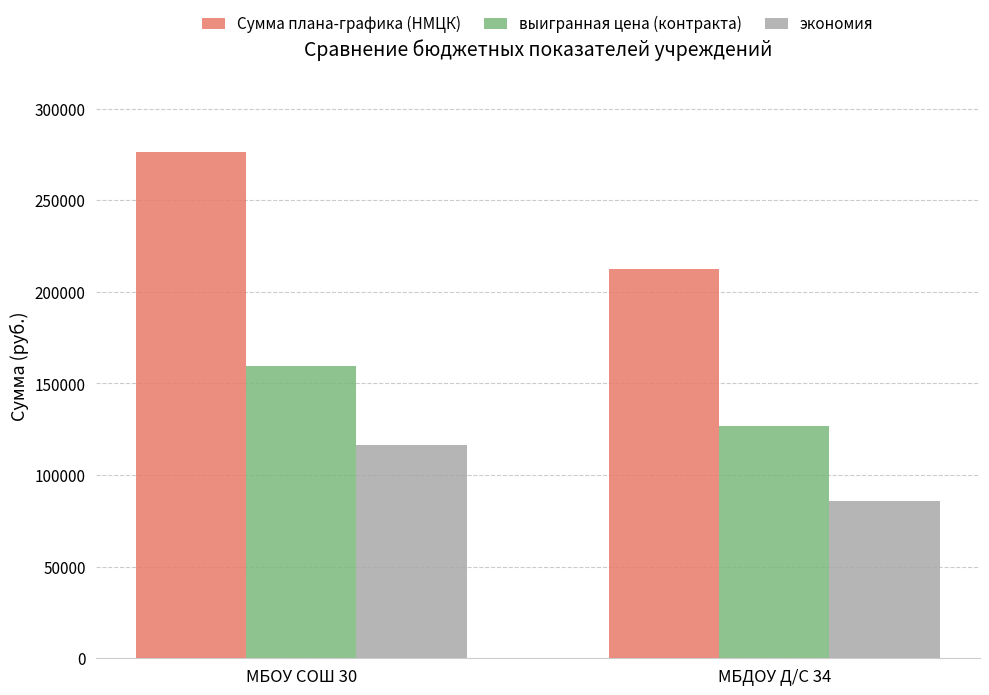

At how many categories does at least one series exceed 251787?

1